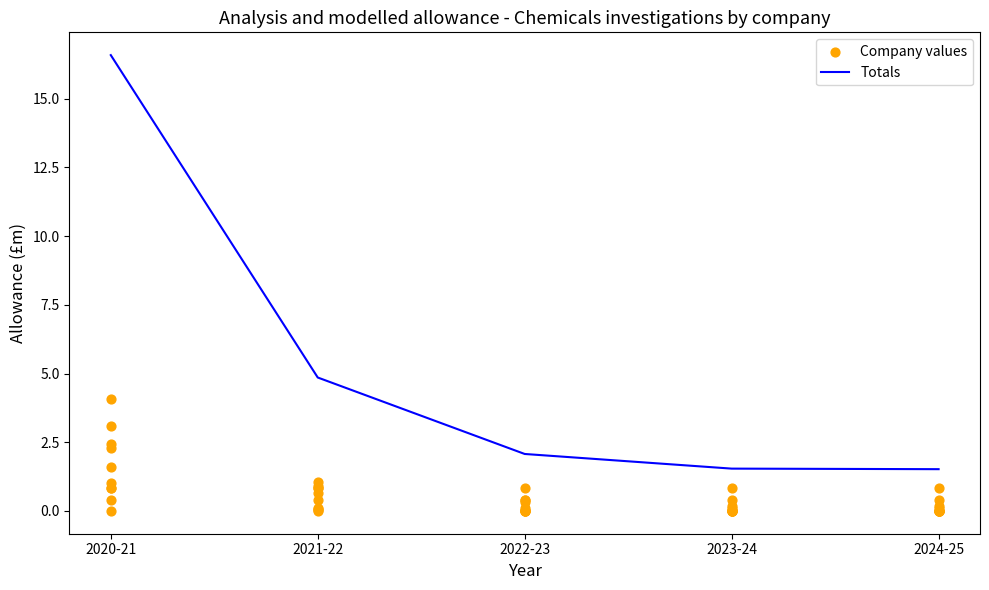

Which series has the widest spread of Y values?

Totals (line)